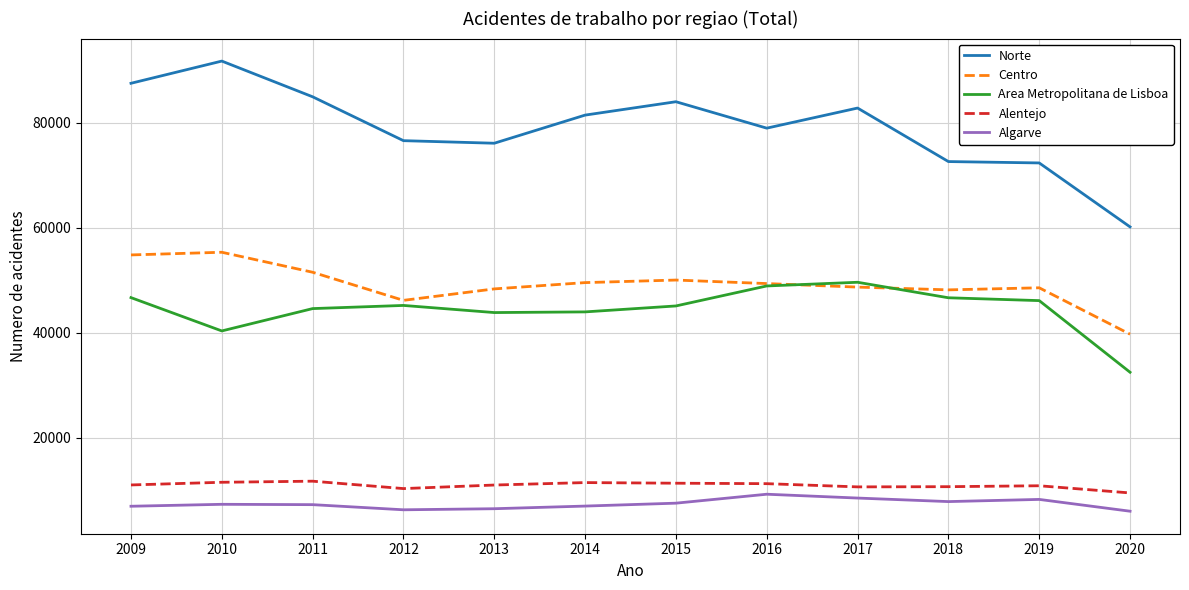

What are all the series names shown in the legend?

Norte, Centro, Area Metropolitana de Lisboa, Alentejo, Algarve